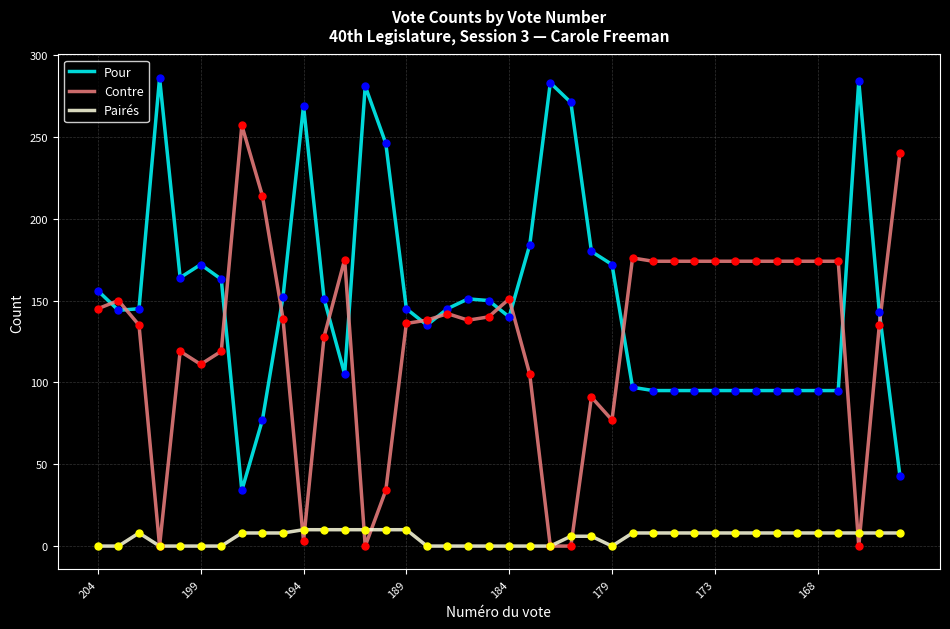

What is the maximum value for Contre?

257